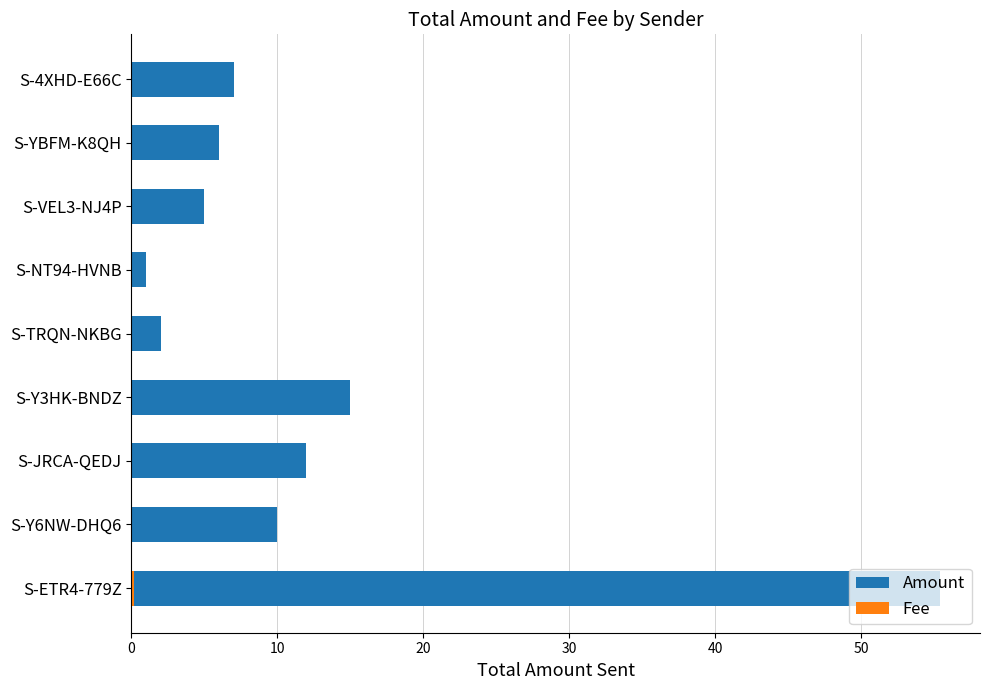

Is it true that Amount equals 0.2 at S-NT94-HVNB?

False